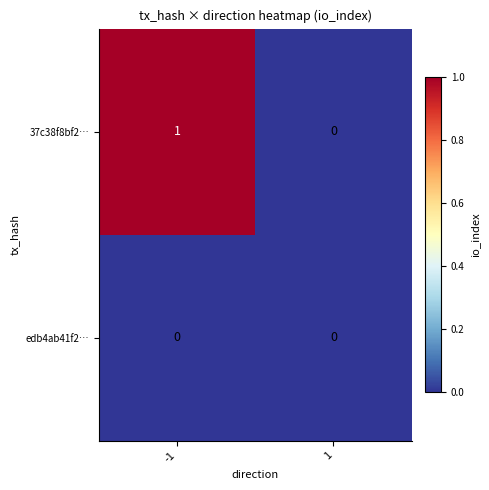

Reading left to right, extract all data points from this chart.

37c38f8bf2…: -1=1	1=0
edb4ab41f2…: -1=0	1=0